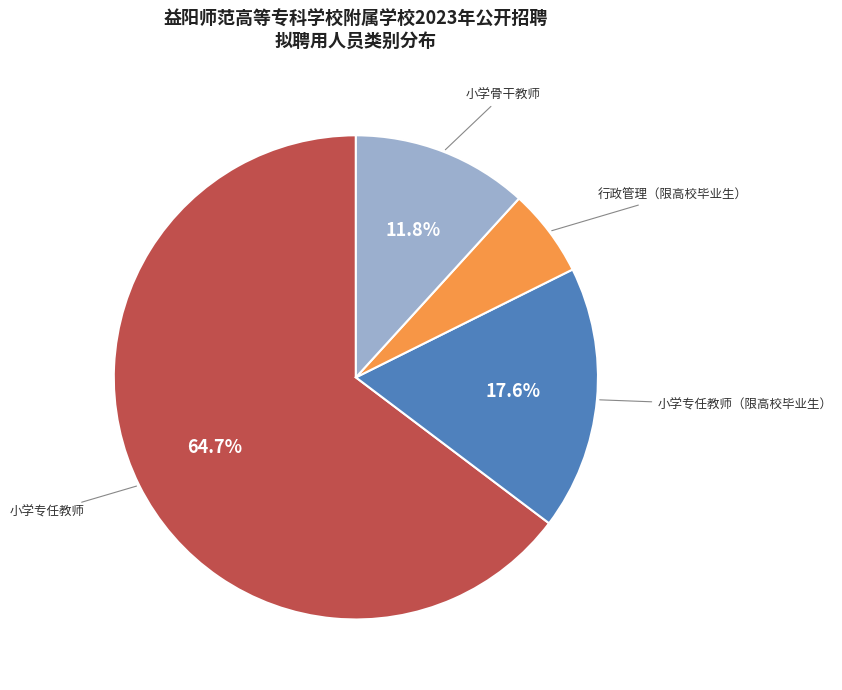

Which slice is the smallest?

行政管理（限高校毕业生）